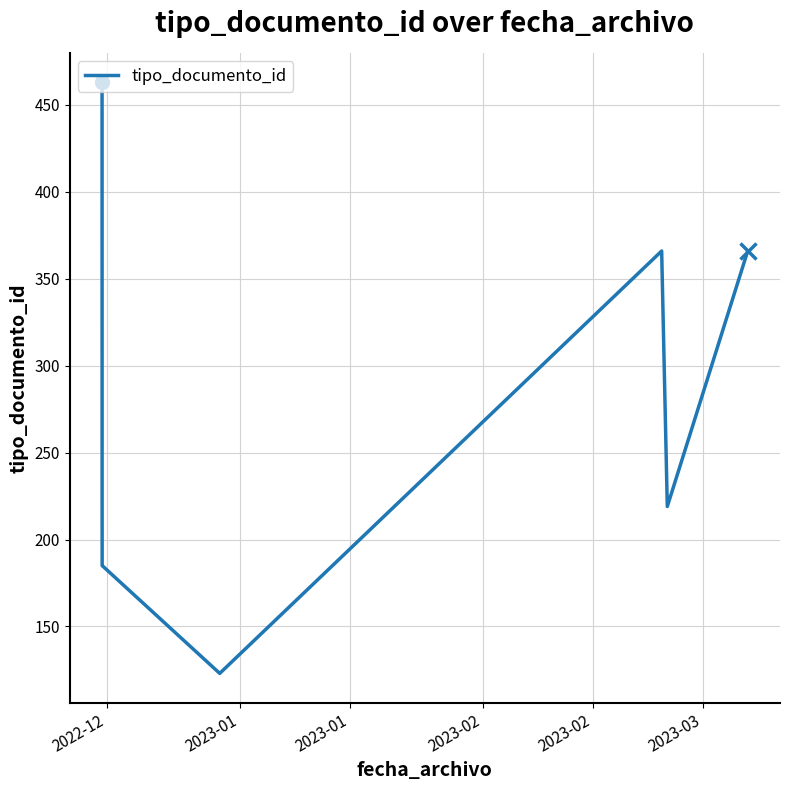

What is the difference between the maximum and minimum values?

340